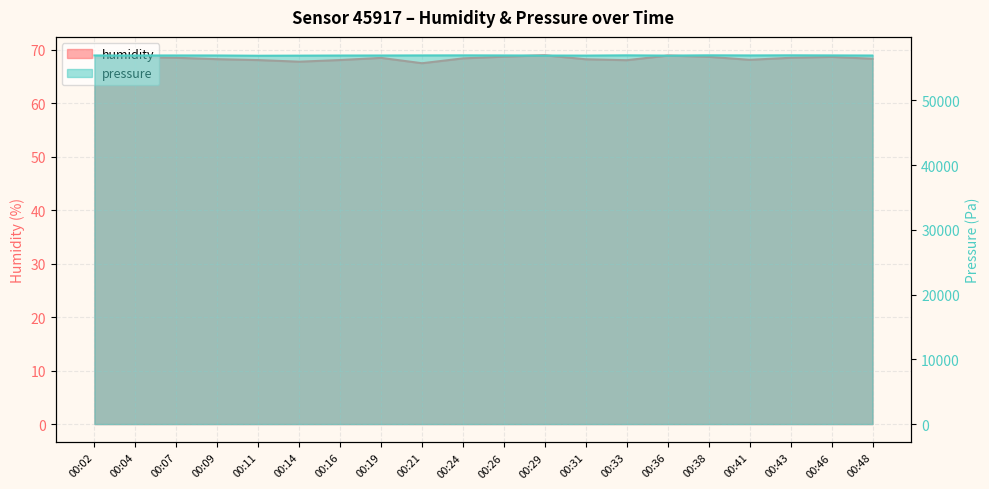

What is the average value of the pressure series?

56924.3